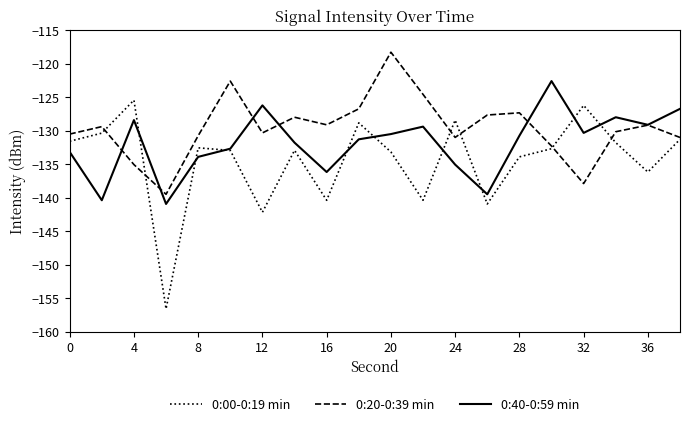

What are all the series names shown in the legend?

0:00-0:19 min, 0:20-0:39 min, 0:40-0:59 min